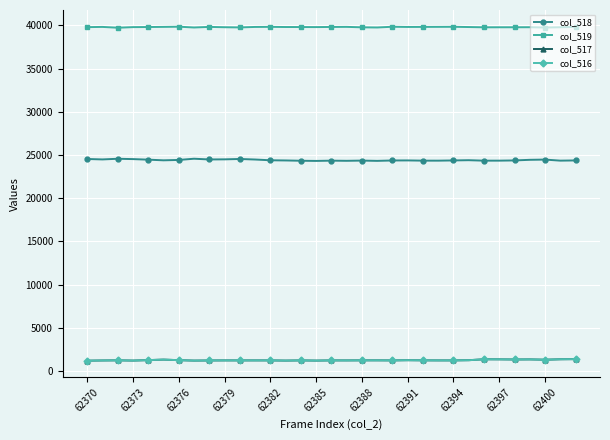

What is the highest value of the col_518 series?

24570